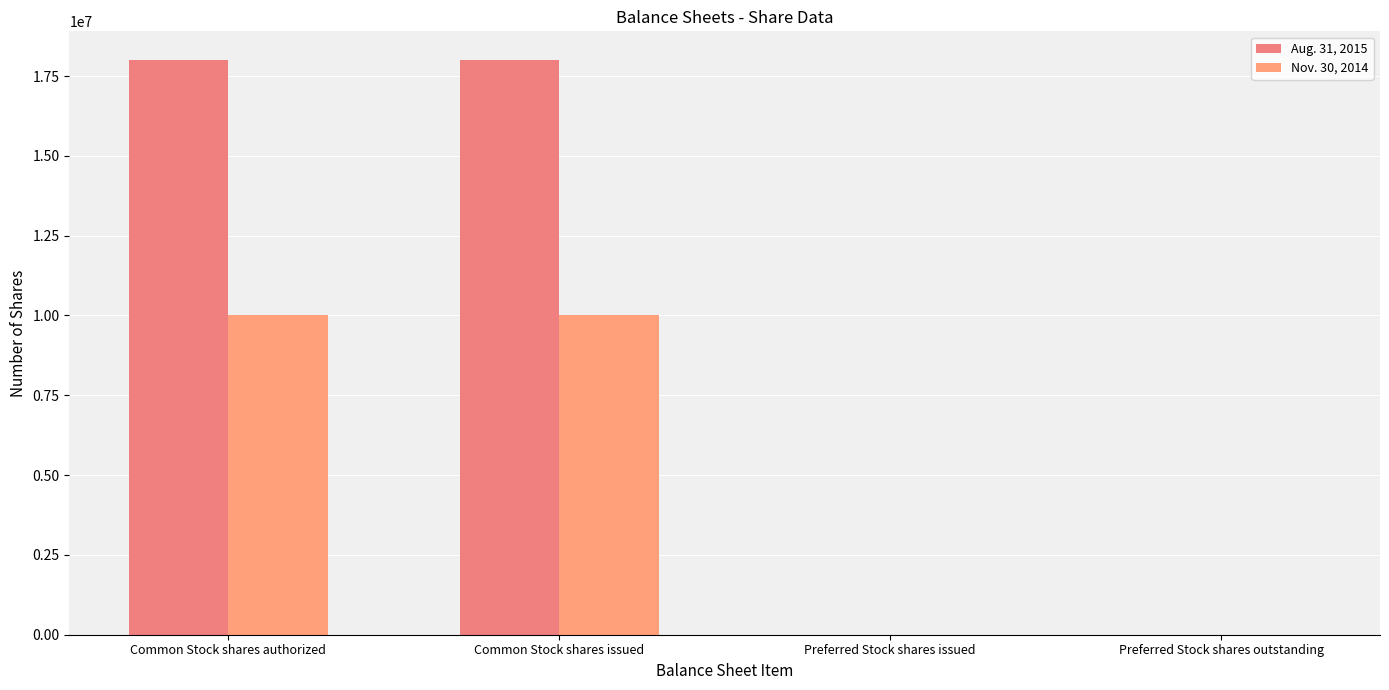

Which series has the largest total across all categories?

Aug. 31, 2015